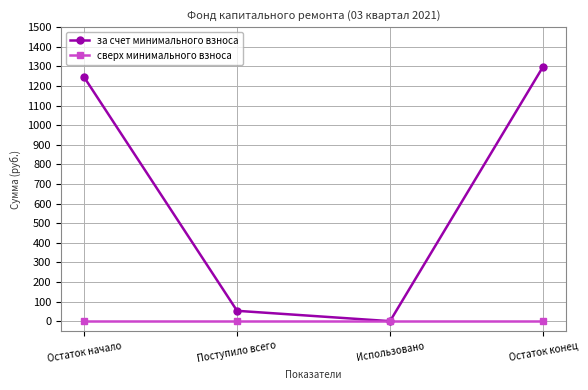

Reading right to left, what are all the values shown in this chart?

за счет минимального взноса: Остаток конец=1297.6	Использовано=0.0	Поступило всего=52.8	Остаток начало=1244.8
сверх минимального взноса: Остаток конец=0.0	Использовано=0.0	Поступило всего=0.0	Остаток начало=0.0